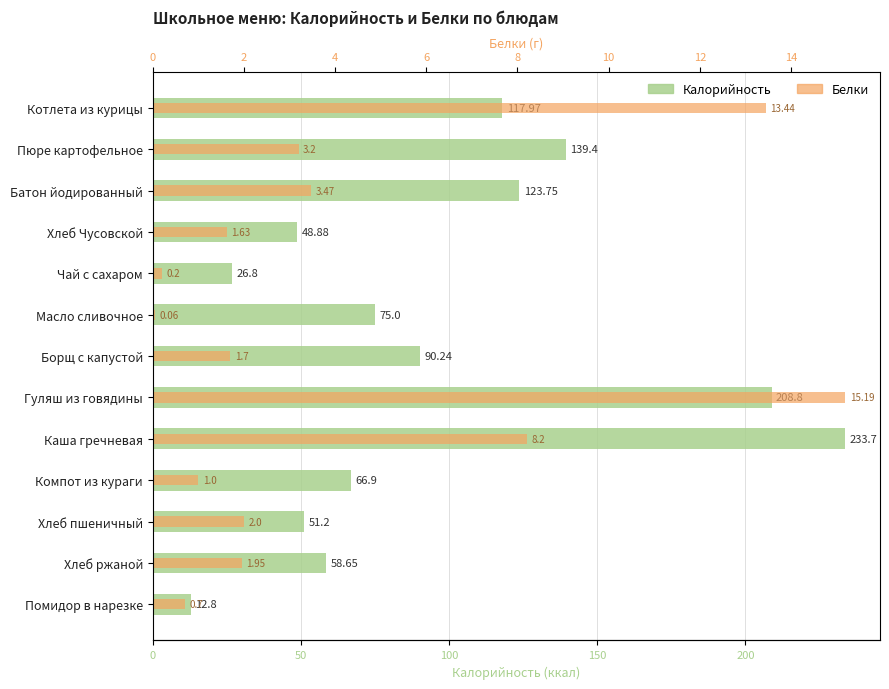

What is the total value across all series at Котлета из курицы?

131.4